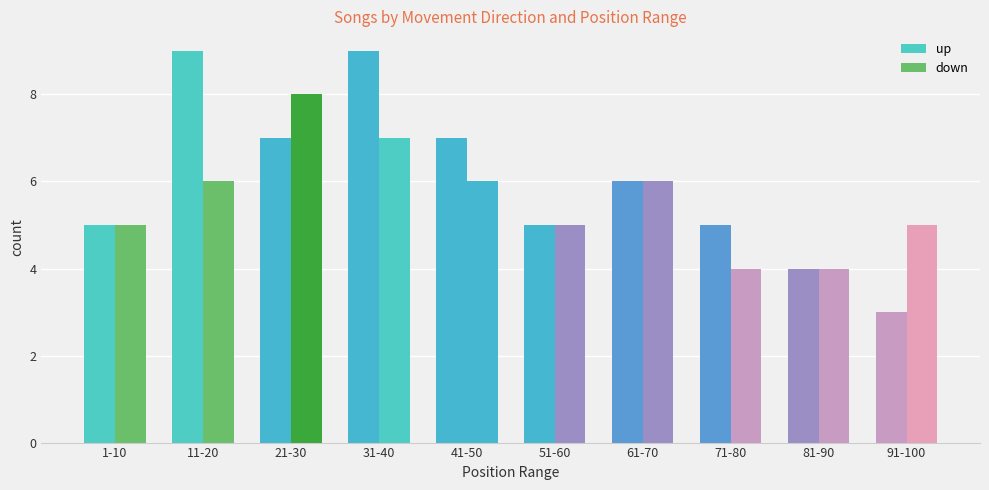

Reading left to right, what are all the values shown in this chart?

up: 5	9	7	9	7	5	6	5	4	3
down: 5	6	8	7	6	5	6	4	4	5